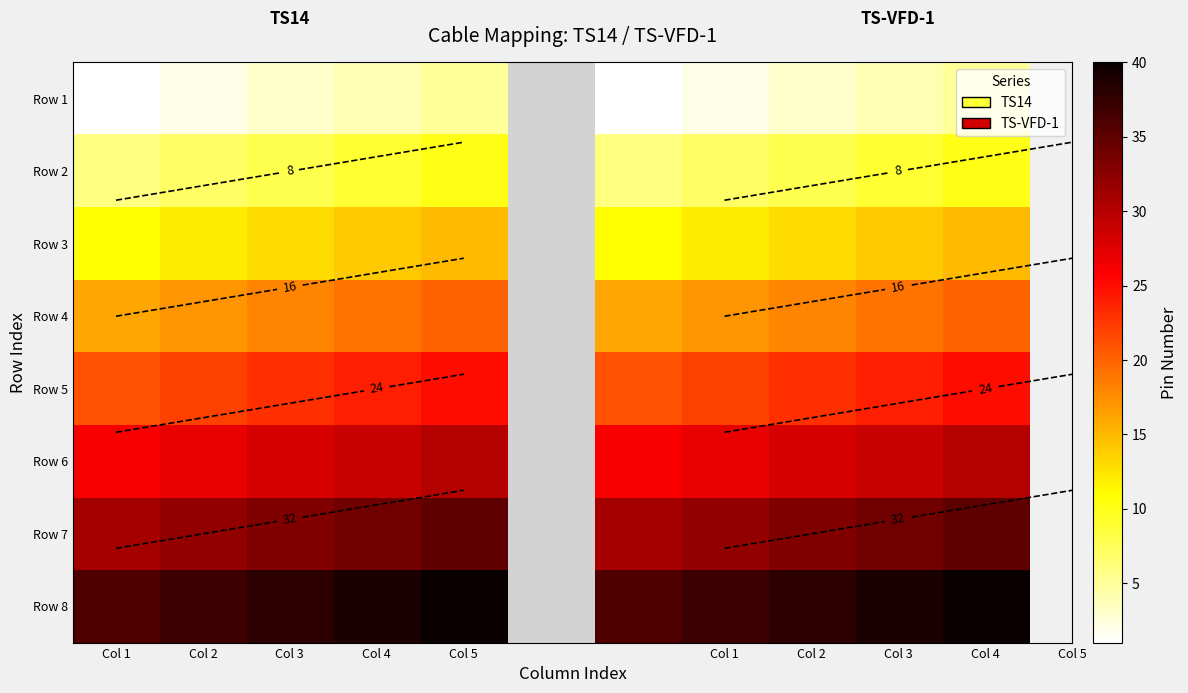

The value of Row 6 at Col 1 is 40.4. True or false?

False